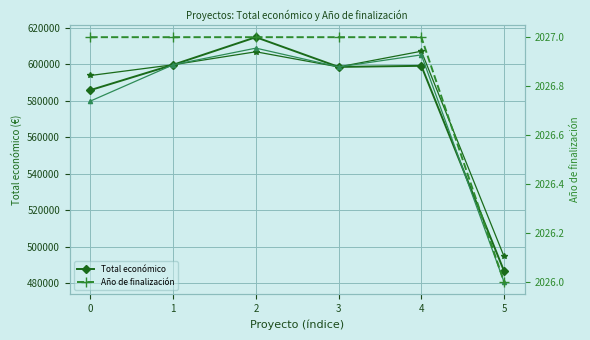

Reading left to right, transcribe all the data shown in this chart.

Total económico: 0=585914	1=599792	2=614907	3=598609	4=599211	5=486756
Año de finalización: 0=2027	1=2027	2=2027	3=2027	4=2027	5=2026